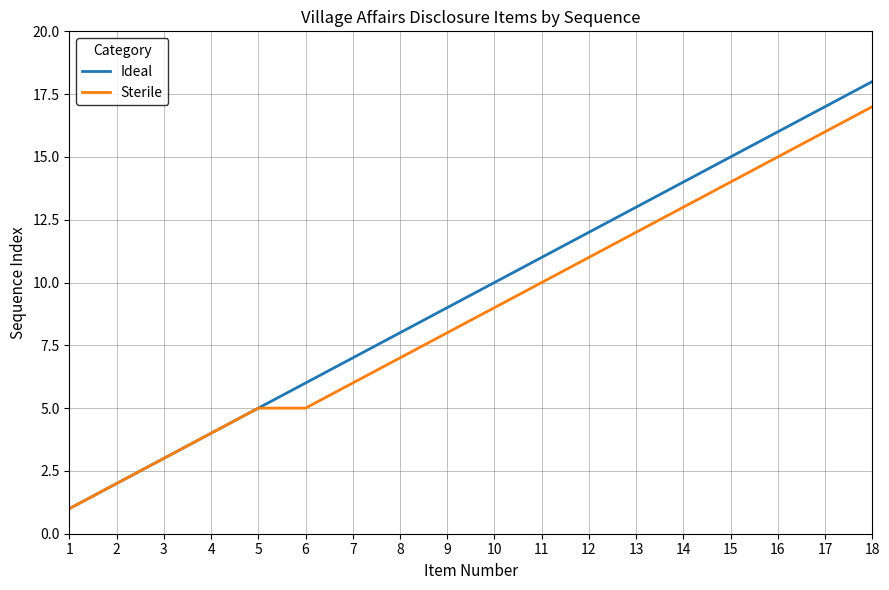

Is the value of Sterile at 11 greater than the value of Ideal at 14?

No